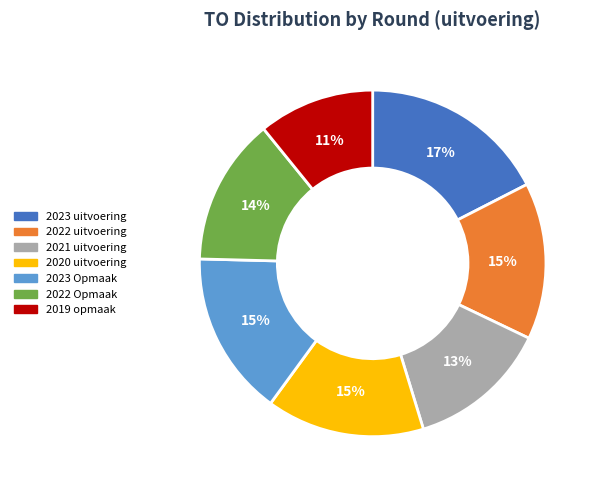

Which category has the biggest portion of the pie?

2023 uitvoering